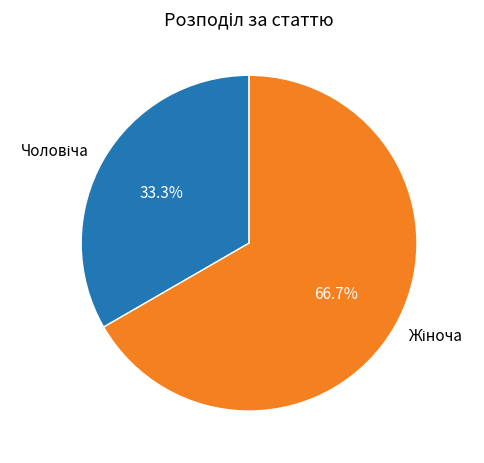

Is there a majority slice in this chart?

Yes